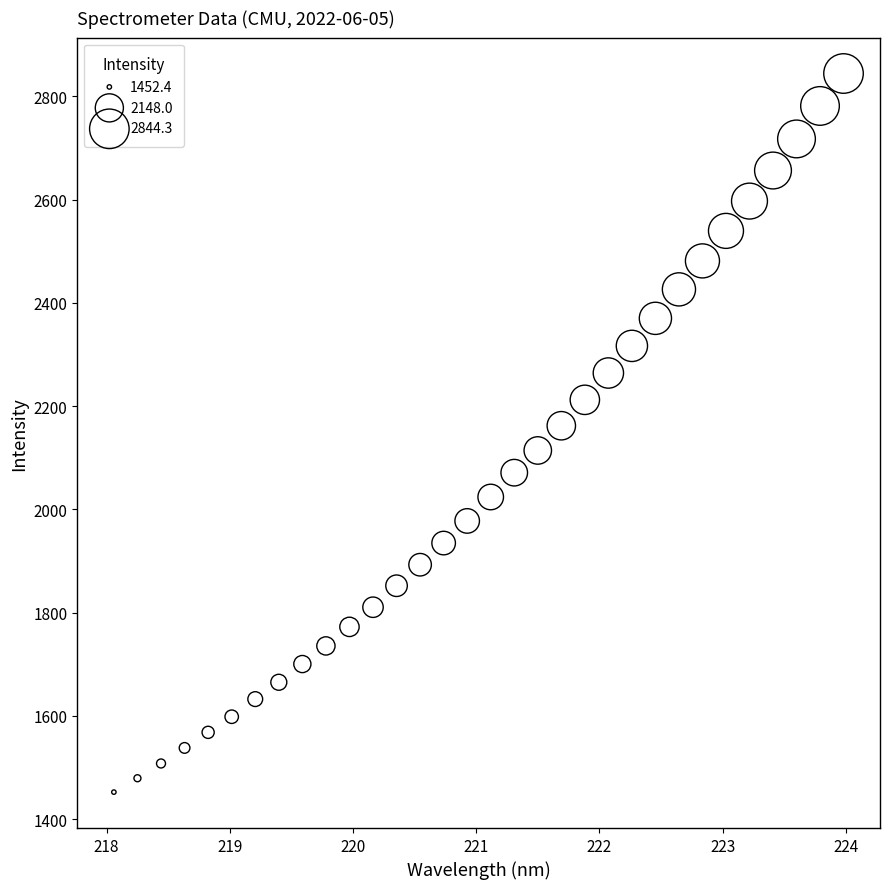

What is the range of Y values (max minus min)?

1392.0